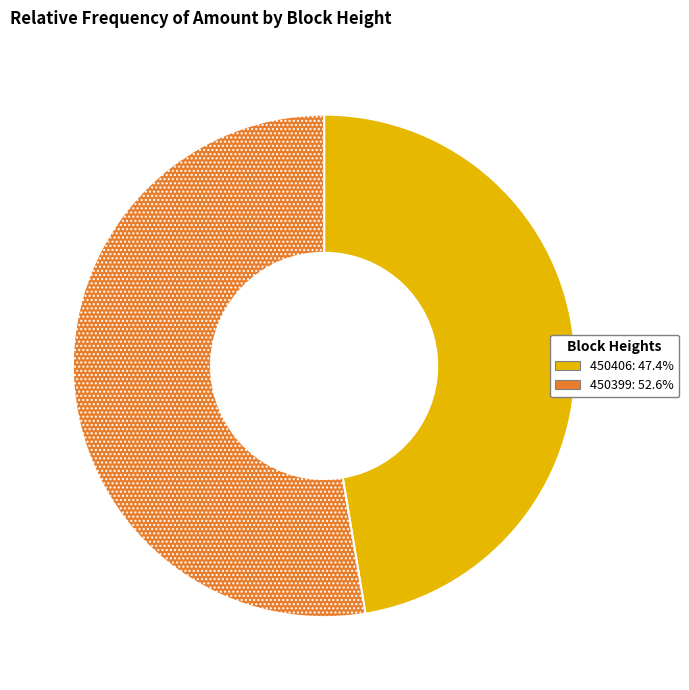

How many segments does this pie chart have?

2